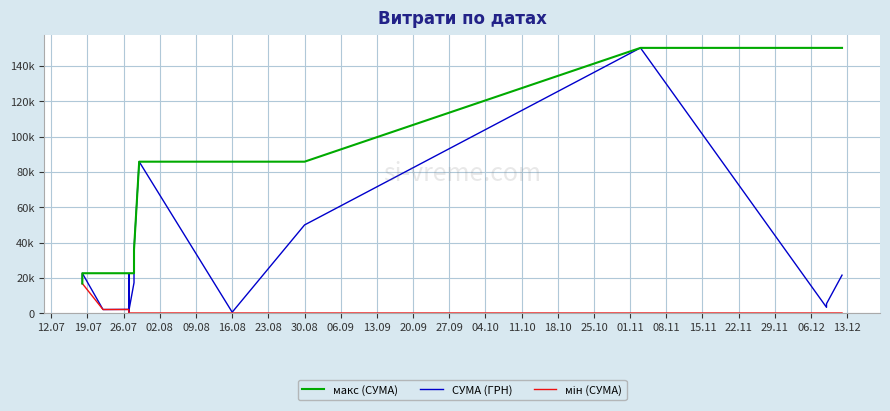

The макс (СУМА) series shows 11207.1 at 28. True or false?

False